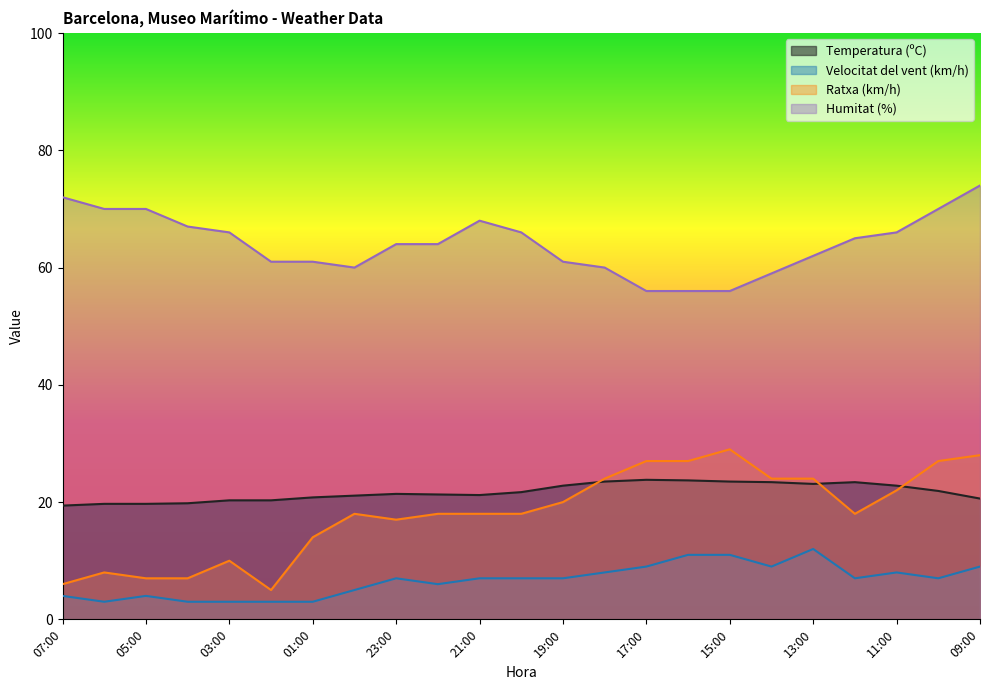

Rank the series by their maximum value, from lowest to highest.

Velocitat del vent (km/h), Temperatura (ºC), Ratxa (km/h), Humitat (%)